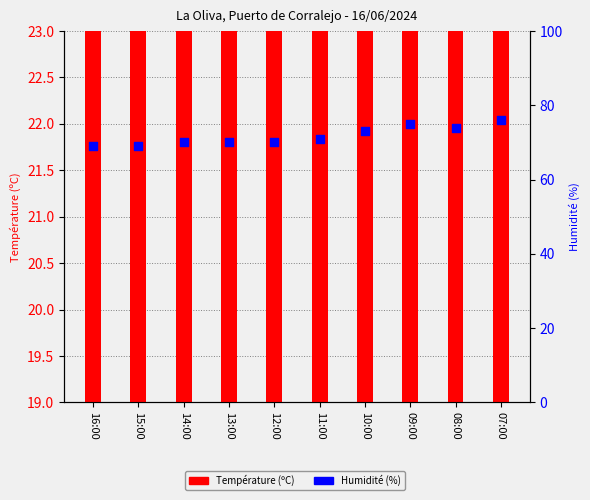

Is the value of Température (ºC) at 09:00 greater than the value of Humidité (%) at 13:00?

No